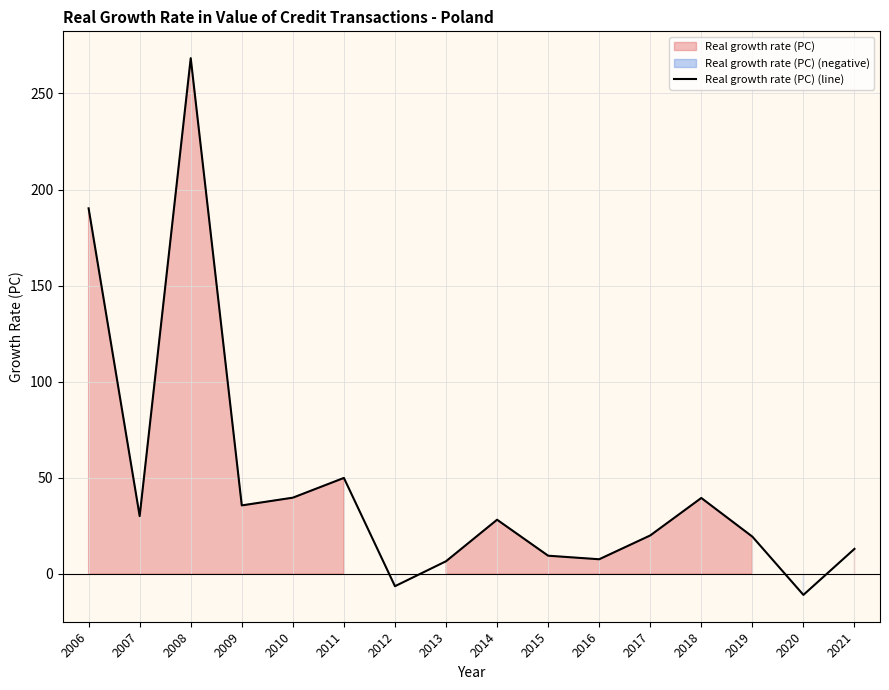

Reading left to right, what are all the values shown in this chart?

190.2	30.0	268.3	35.6	39.6	49.9	-6.4	6.5	28.2	9.4	7.6	20.0	39.5	19.4	-11.0	13.0